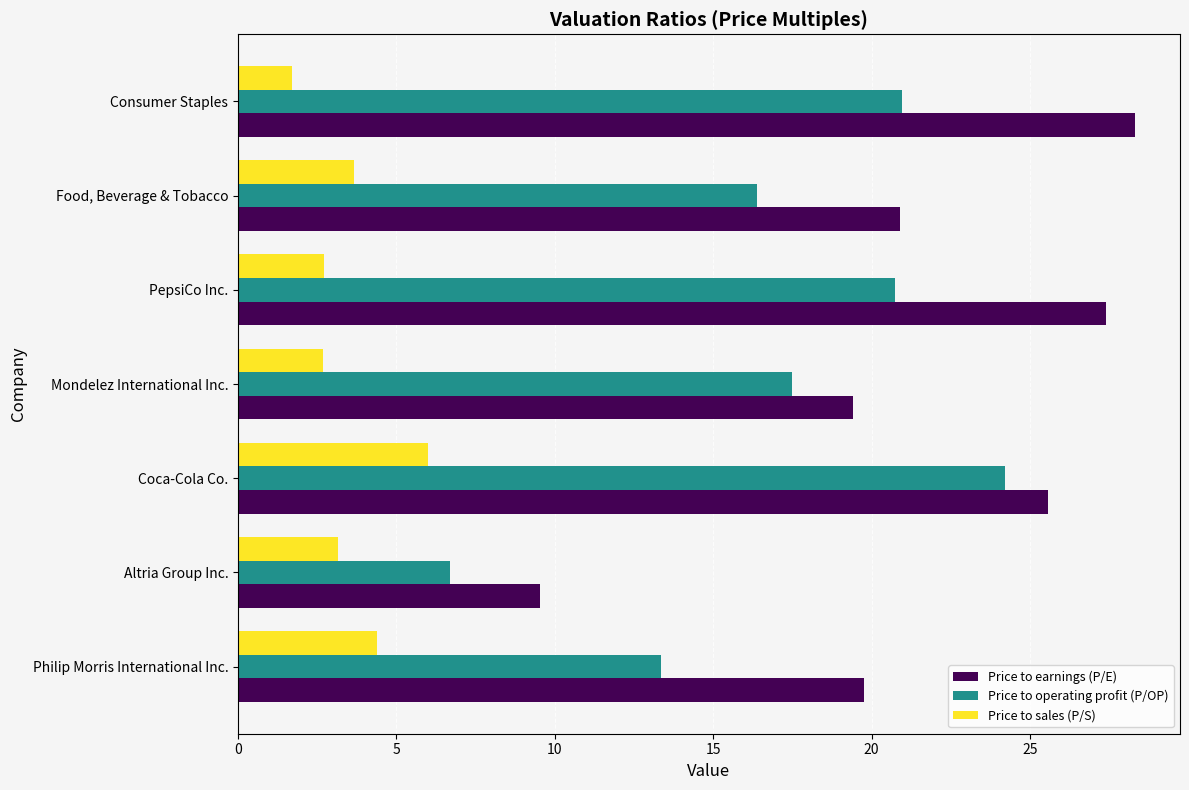

List the series in order of their overall mean, highest first.

Price to earnings (P/E), Price to operating profit (P/OP), Price to sales (P/S)